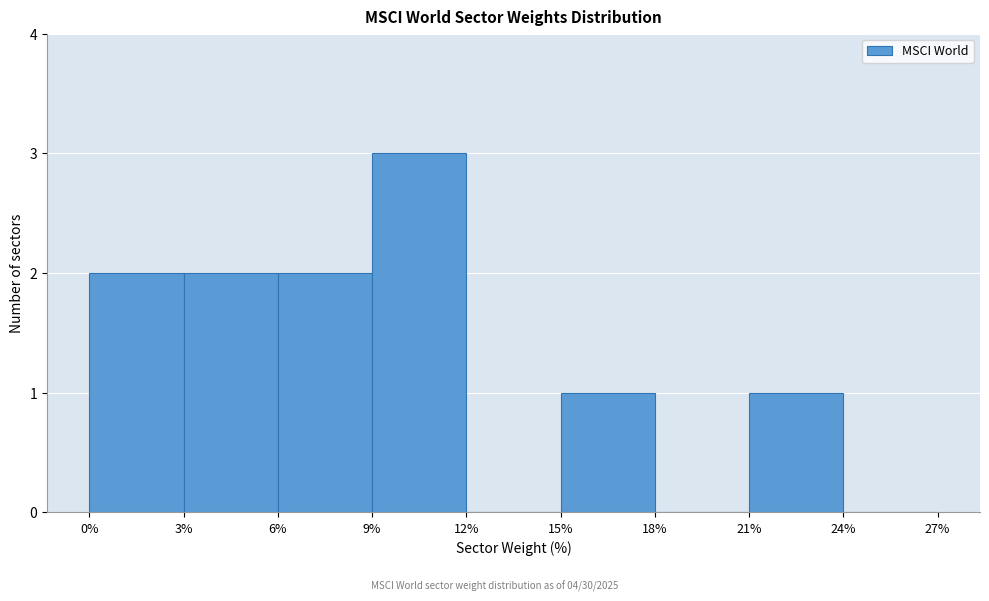

Reading left to right, list every bar in this chart as the range it spans on the x-axis followed by its height. The values are not printed on the chart, so give them approximately, as read against the axis.

0% to 3%: 2
3% to 6%: 2
6% to 9%: 2
9% to 12%: 3
12% to 15%: 0
15% to 18%: 1
18% to 21%: 0
21% to 24%: 1
24% to 27%: 0